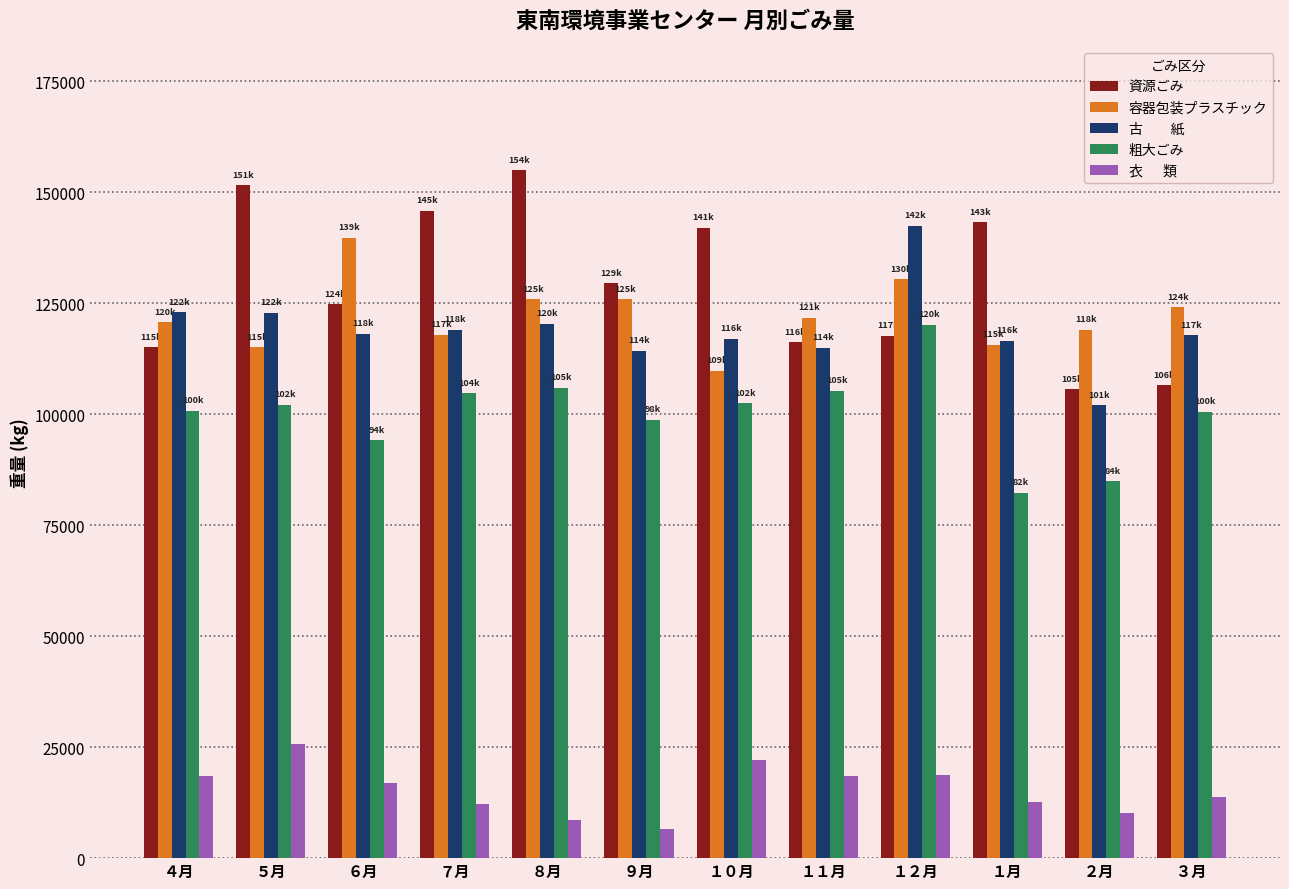

What is the maximum value shown in the chart?

154910.0